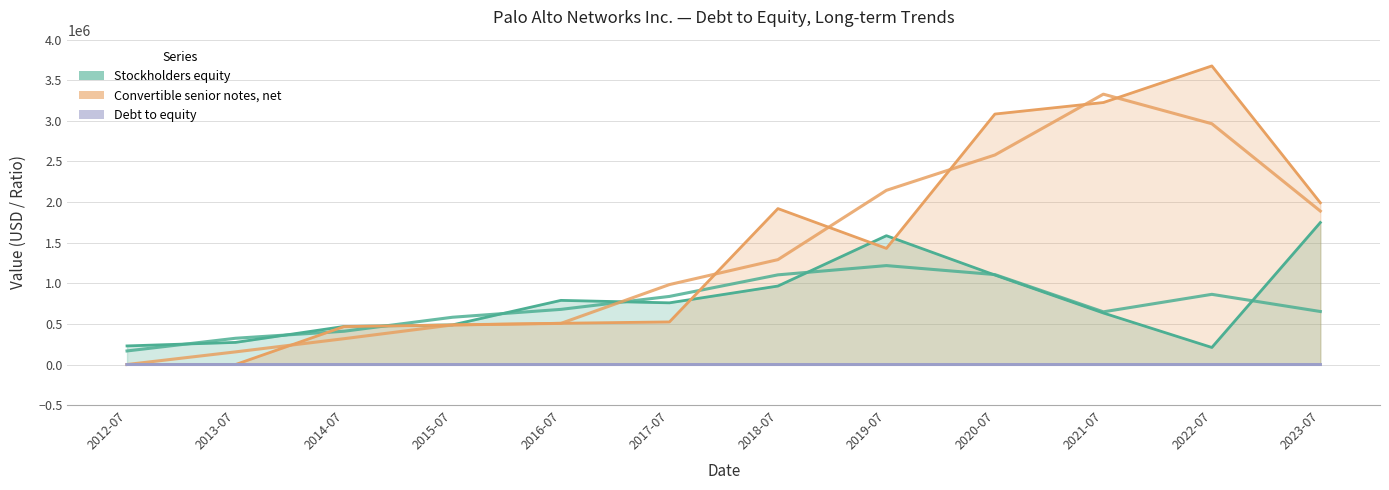

Where is Stockholders equity nearest to the value 979200?

2018-07